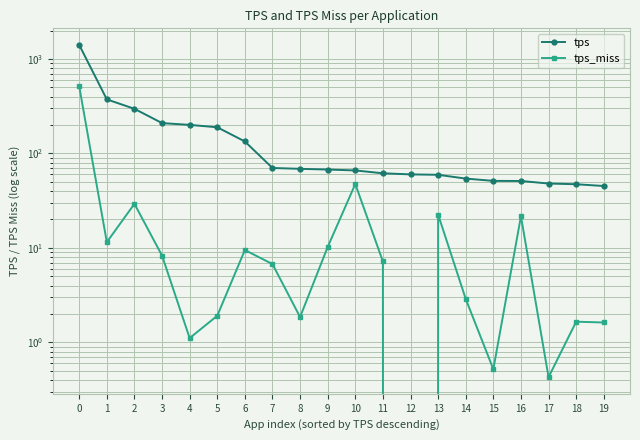

What is the value of the tps_miss point at the 19th from the left?

1.7